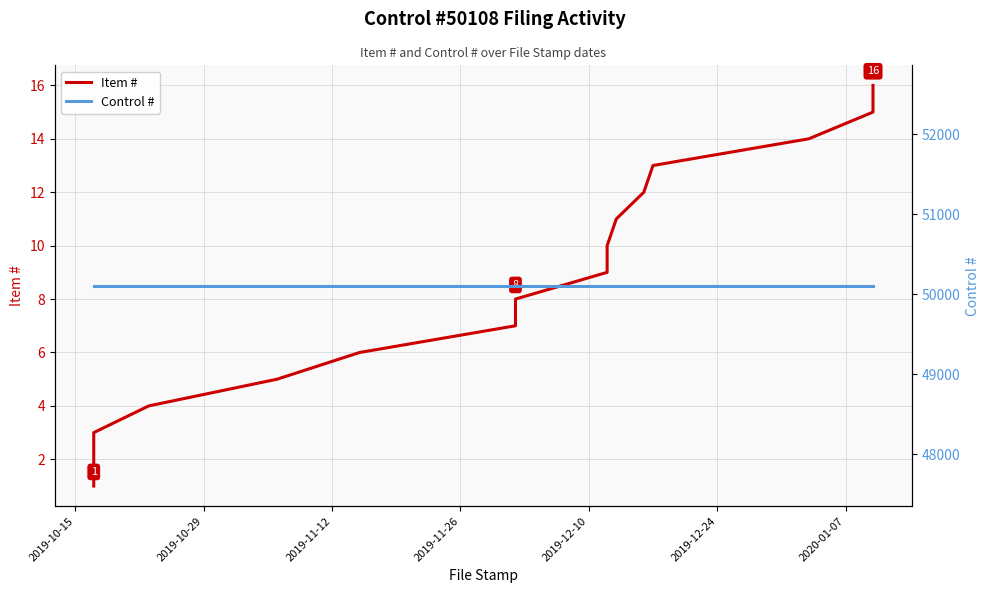

Does the chart have visible grid lines?

Yes